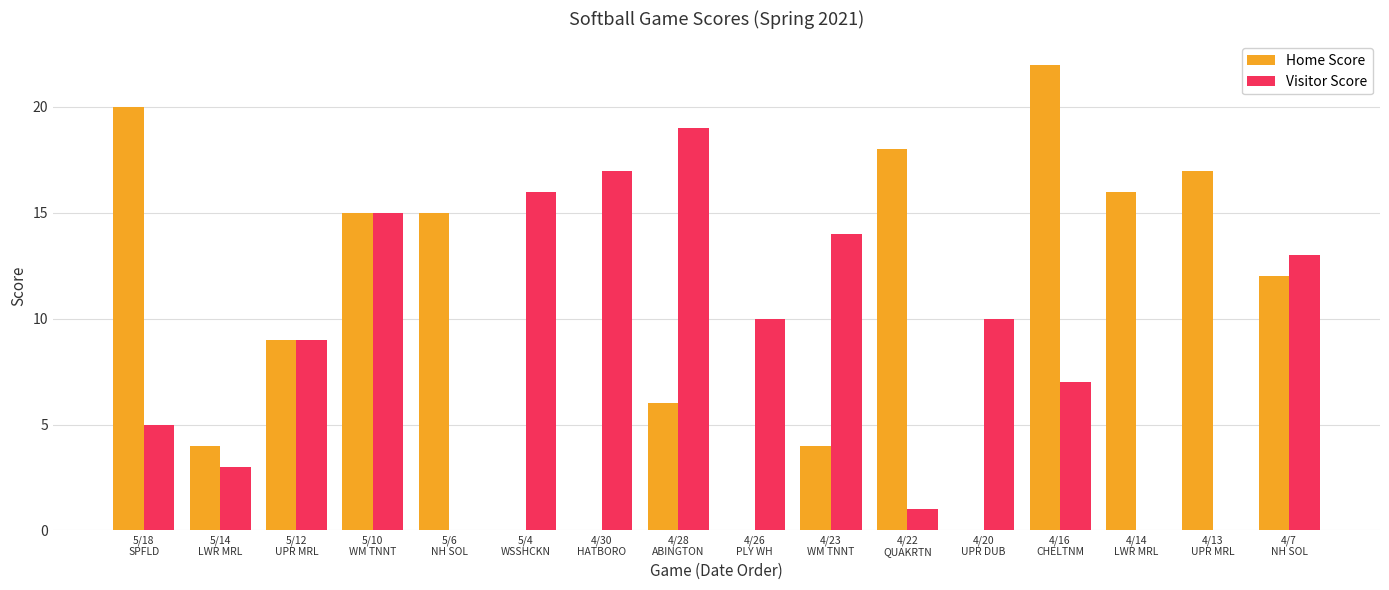

Which series has the largest total across all categories?

Home Score